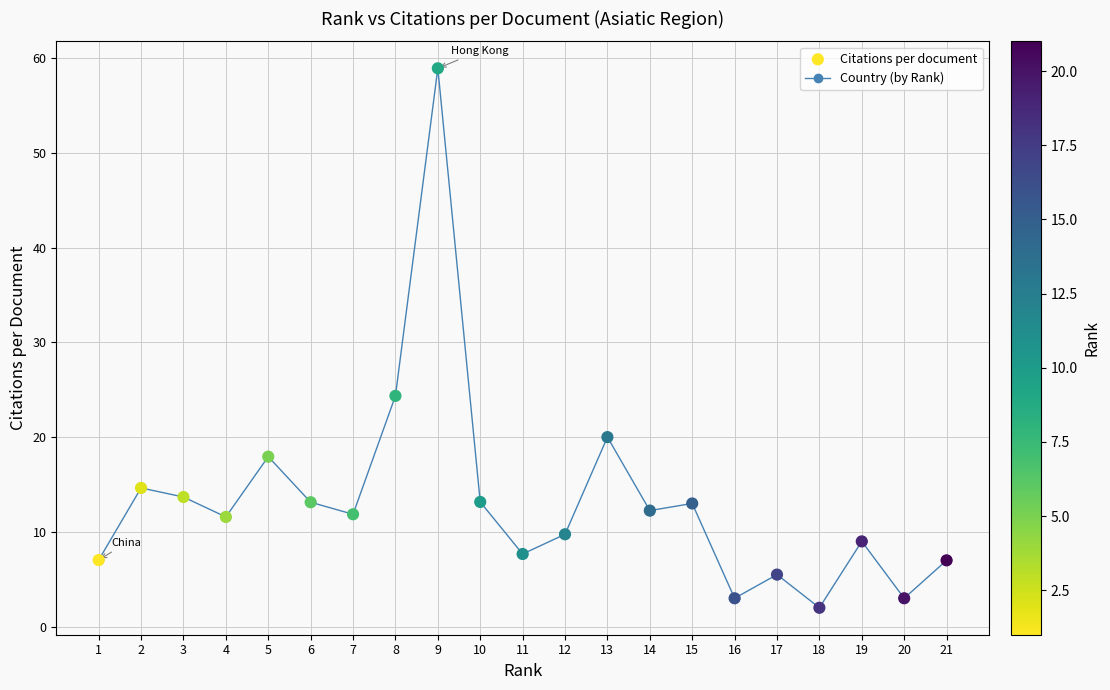

What is the value of the 16th point from the left?

3.0